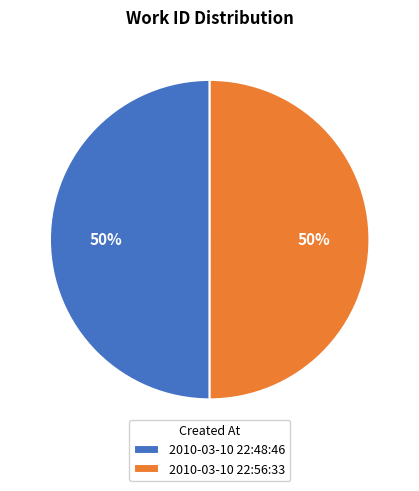

Combined, do 2010-03-10 22:48:46 and 2010-03-10 22:56:33 account for over 50%?

Yes